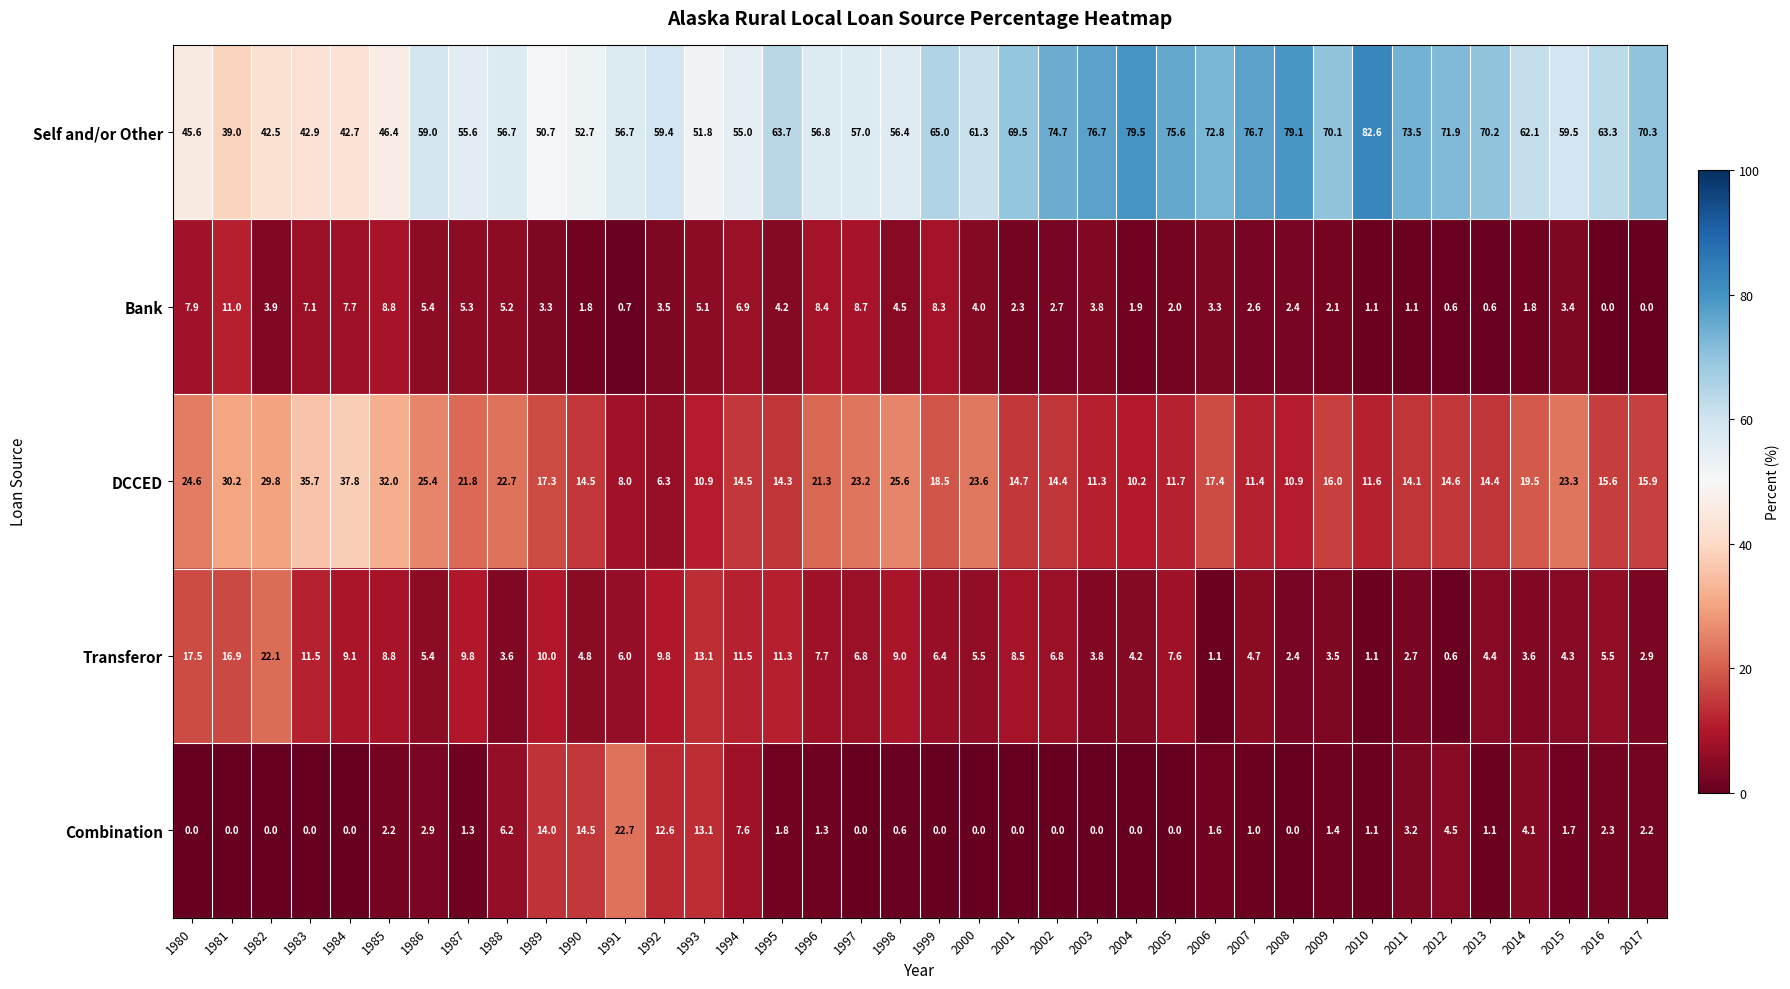

Where is Transferor nearest to the value 11?

1995